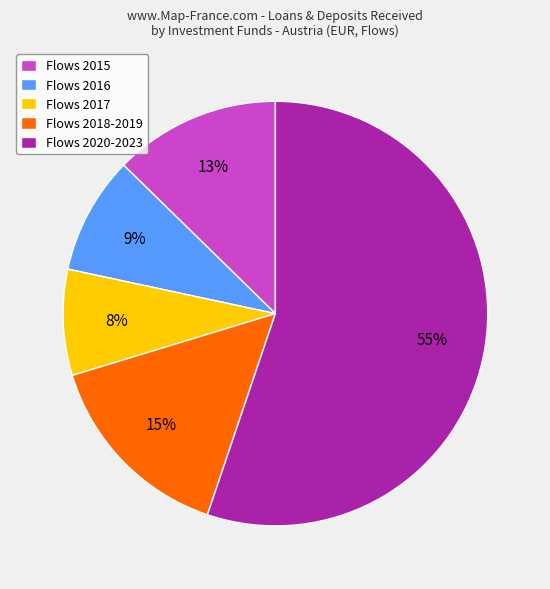

To the nearest percent, what percentage of the pie is Flows 2020-2023?

55%